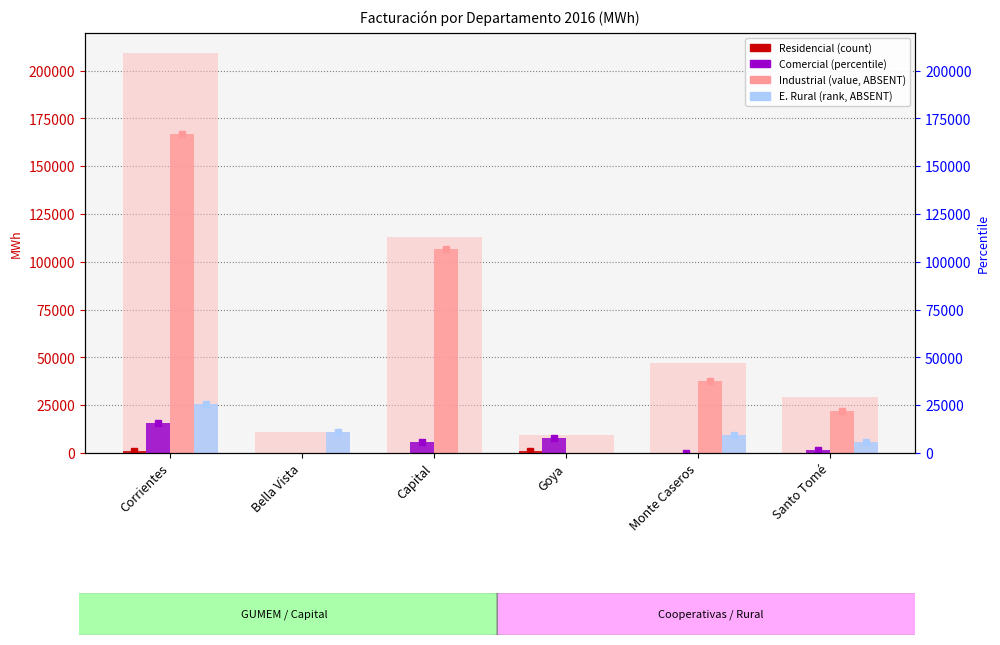

Are the bars horizontal?

No